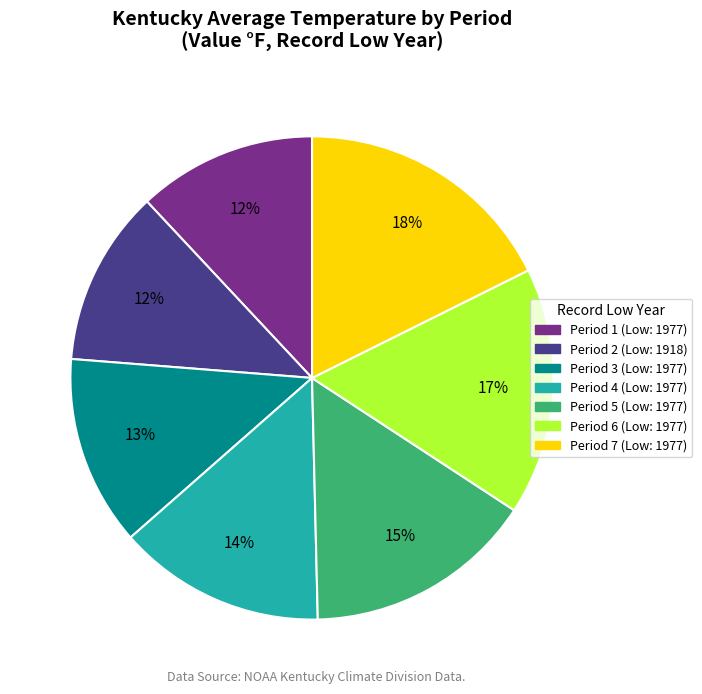

The Period 5 (Low: 1977) slice represents 15% of the pie. True or false?

True